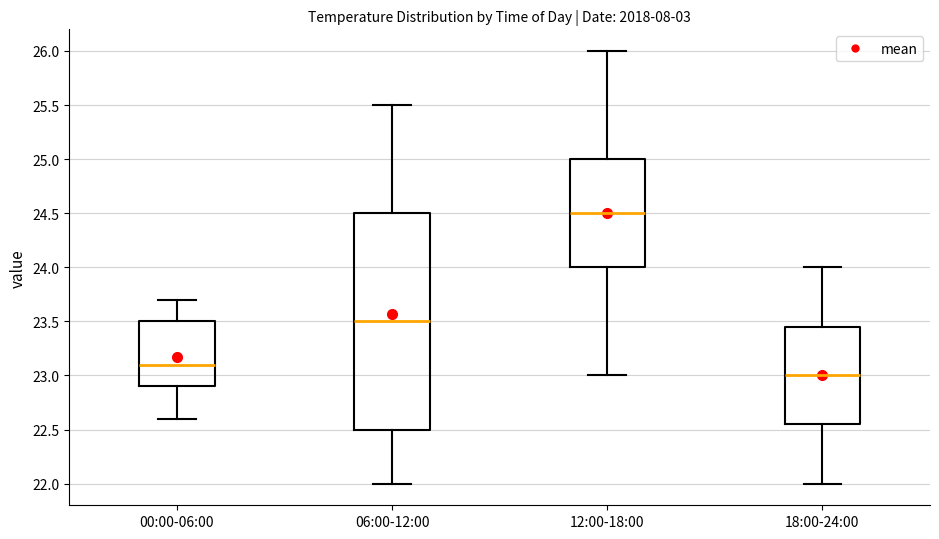

Where is the lower edge of the box for 12:00-18:00 on the y-axis? The values are not printed on the chart, so give them approximately, as read against the axis.

24.00